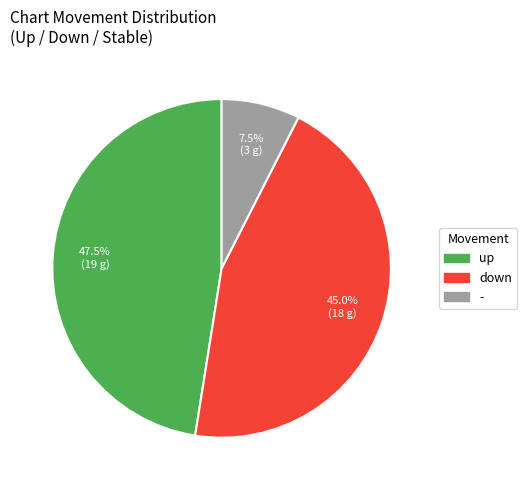

Does down represent more than half of the total?

No